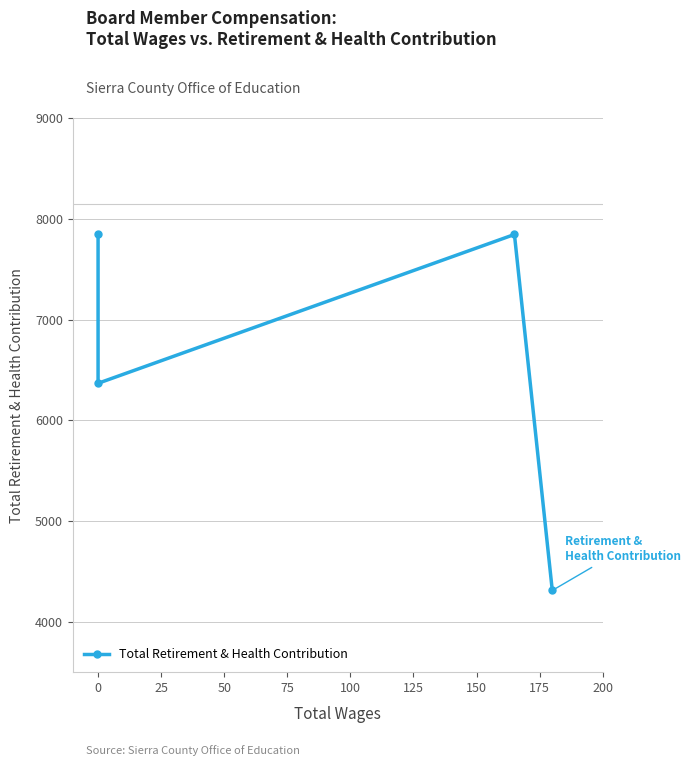

Does the chart have visible grid lines?

Yes